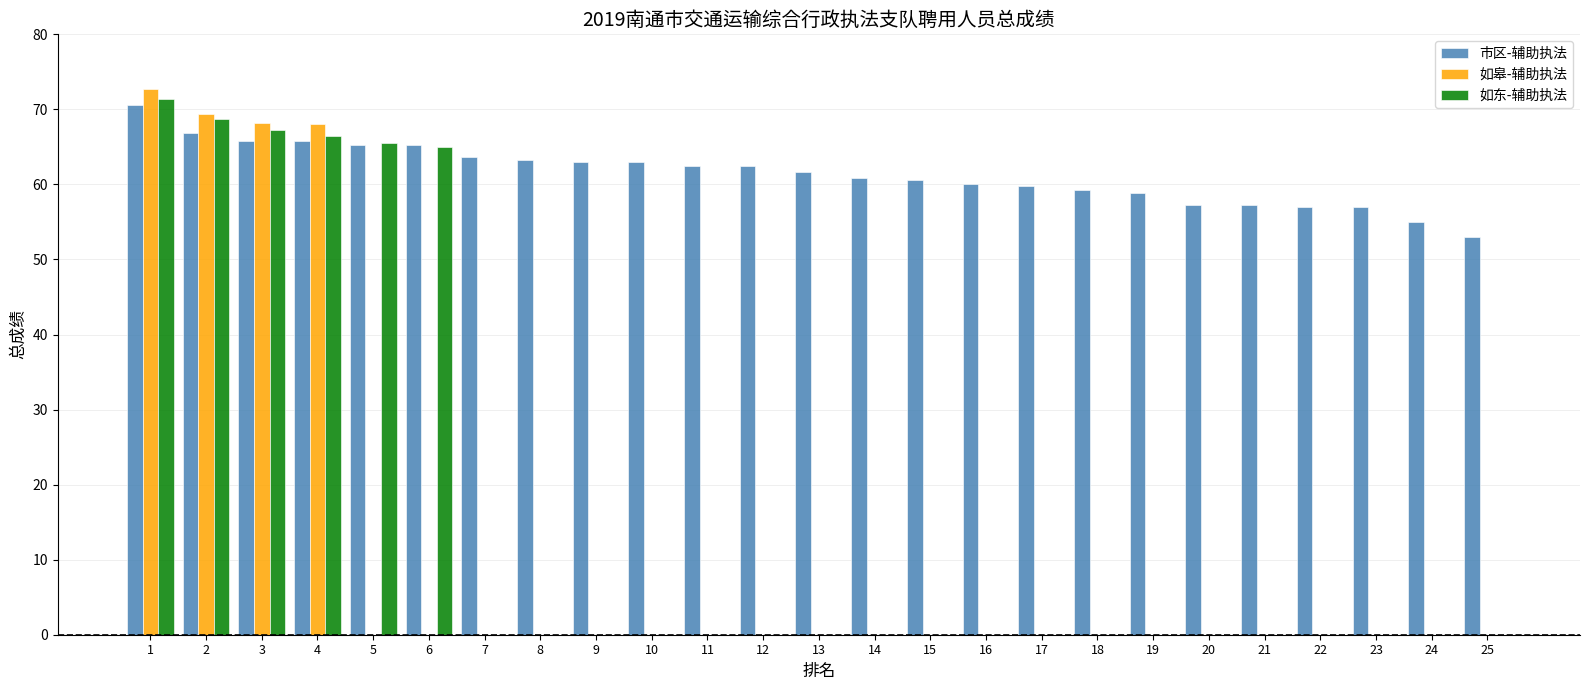

What is the sum of all 市区-辅助执法 values?

1534.2